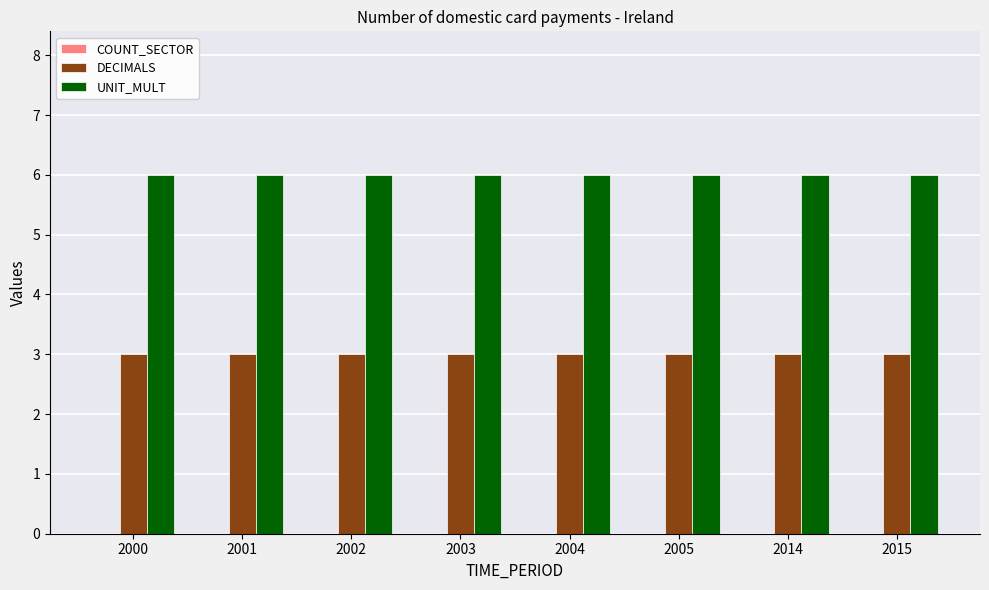

What is the difference between the highest and lowest values at 2003?

3